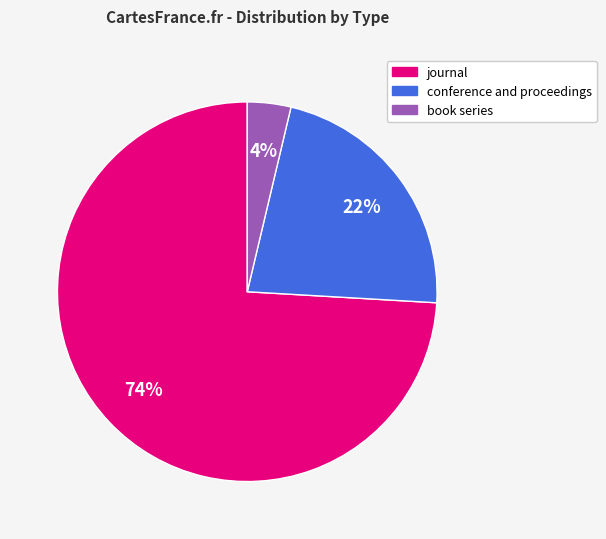

To the nearest percent, what portion does conference and proceedings represent?

22%